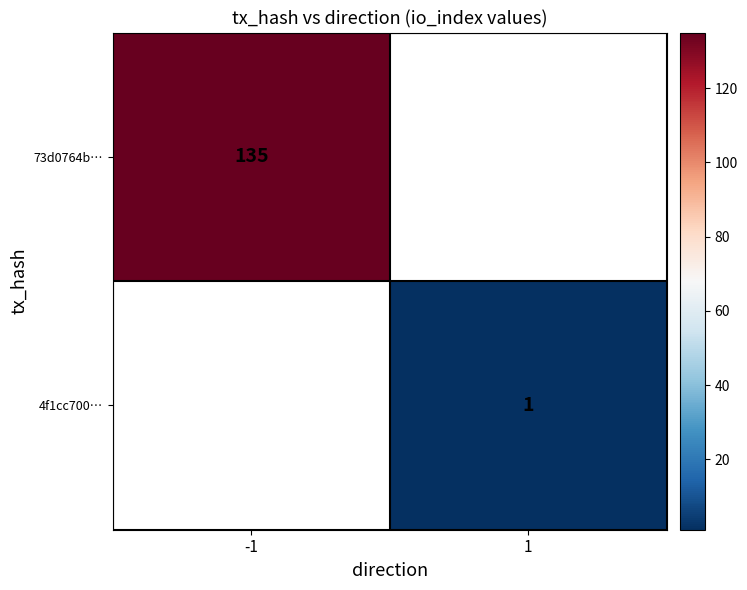

The 4f1cc700… series shows 1 at 1. True or false?

True